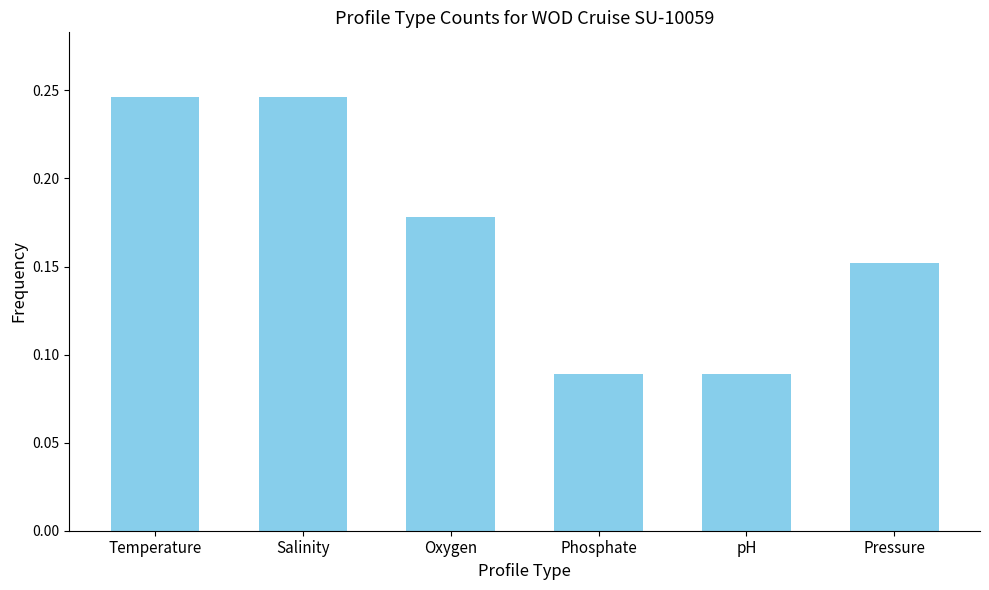

Between Oxygen and Salinity, which is larger?

Salinity